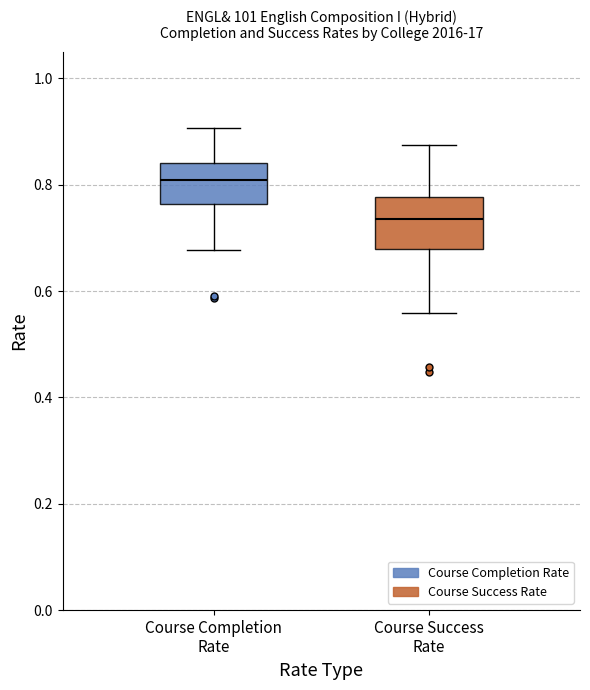

Which box is the tallest, from its lower edge to its upper edge?

Course Success Rate